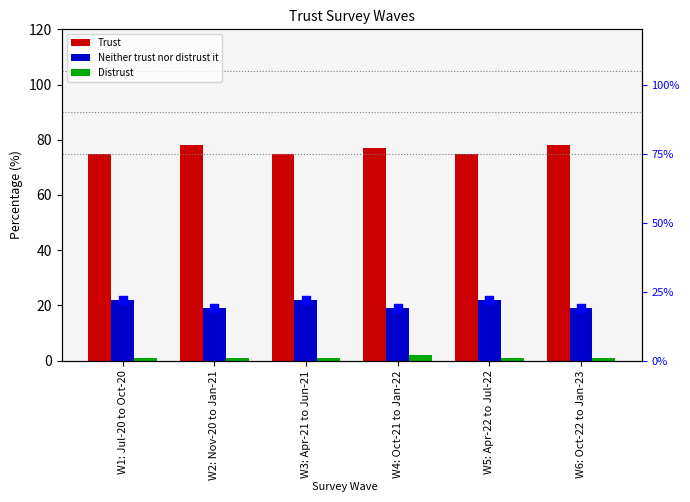

Which series has the largest total across all categories?

Trust